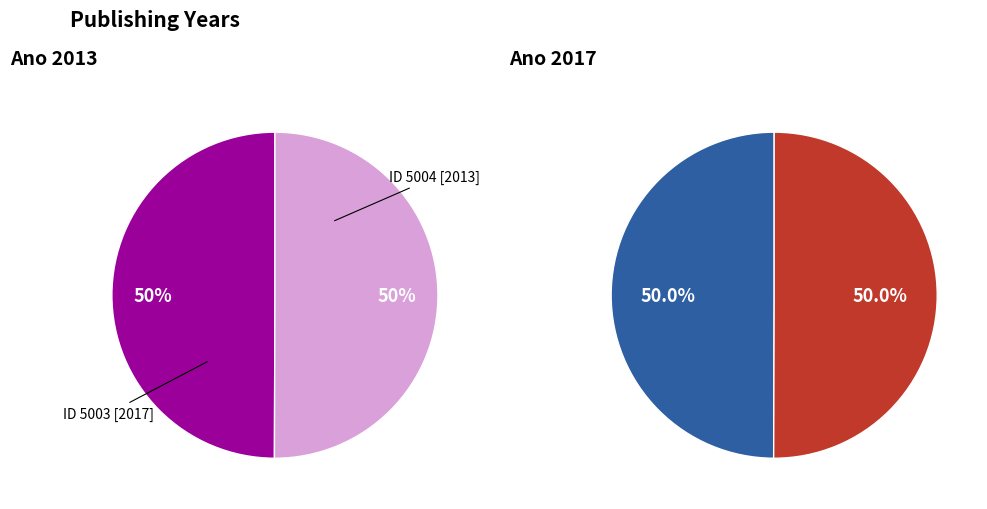

Count the number of slices in the pie.

2